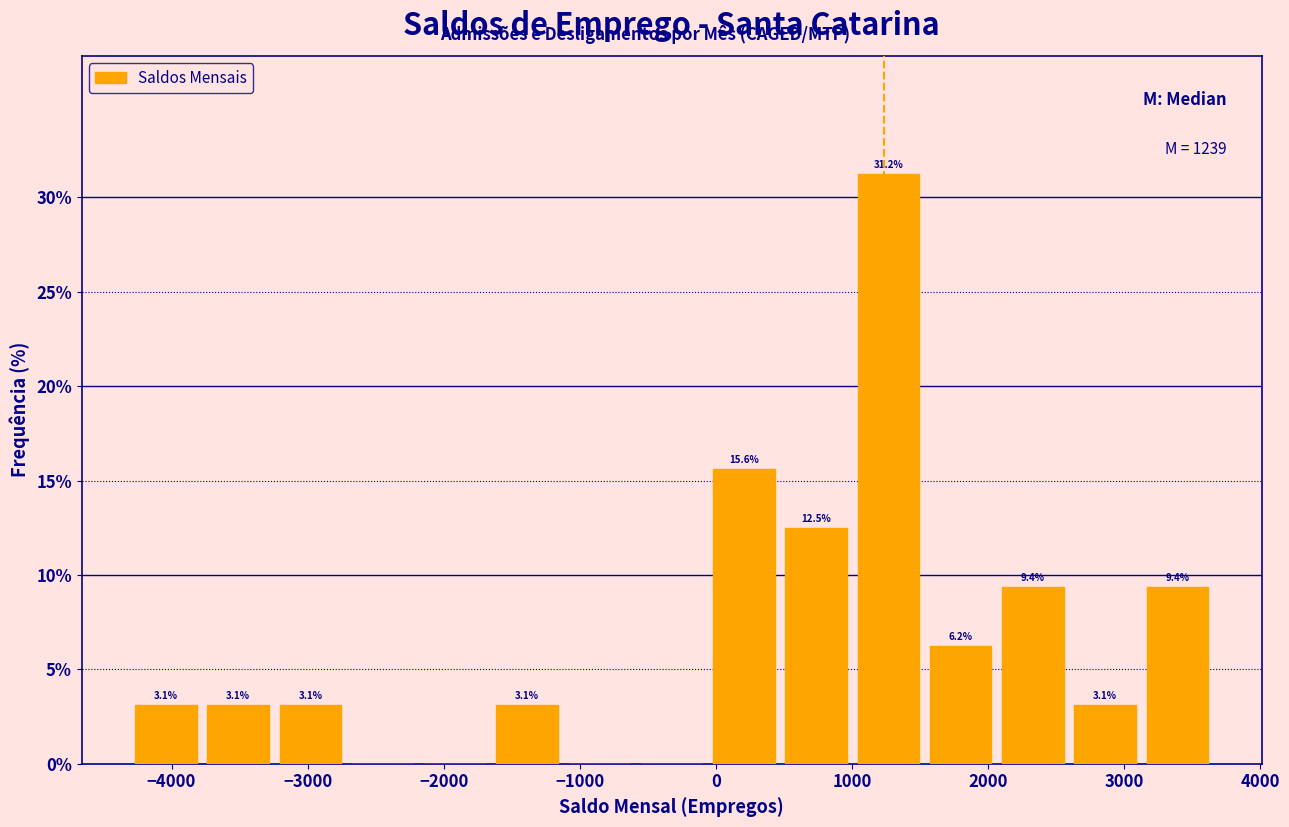

Over which range of the x-axis is the bar tallest?

1000 to 1500